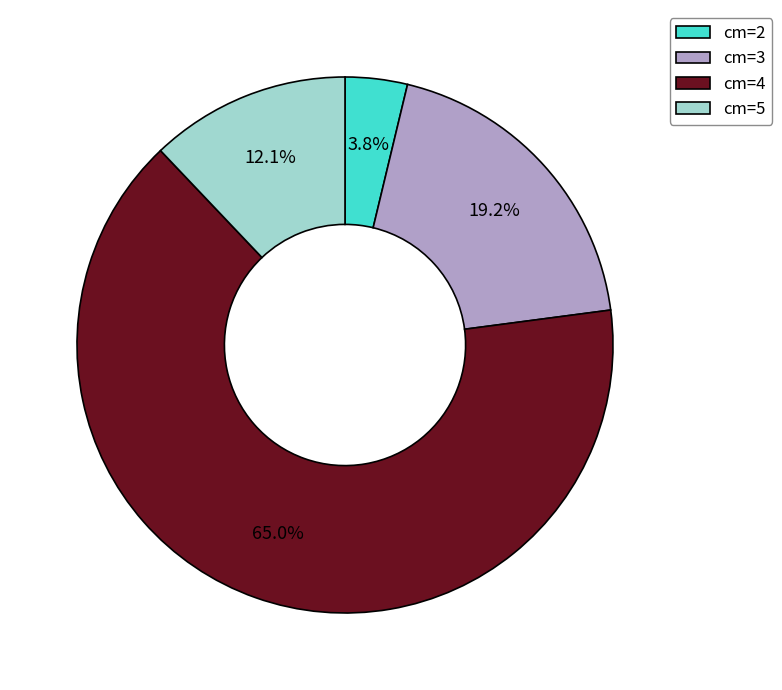

Which category has the smallest portion of the pie?

cm=2